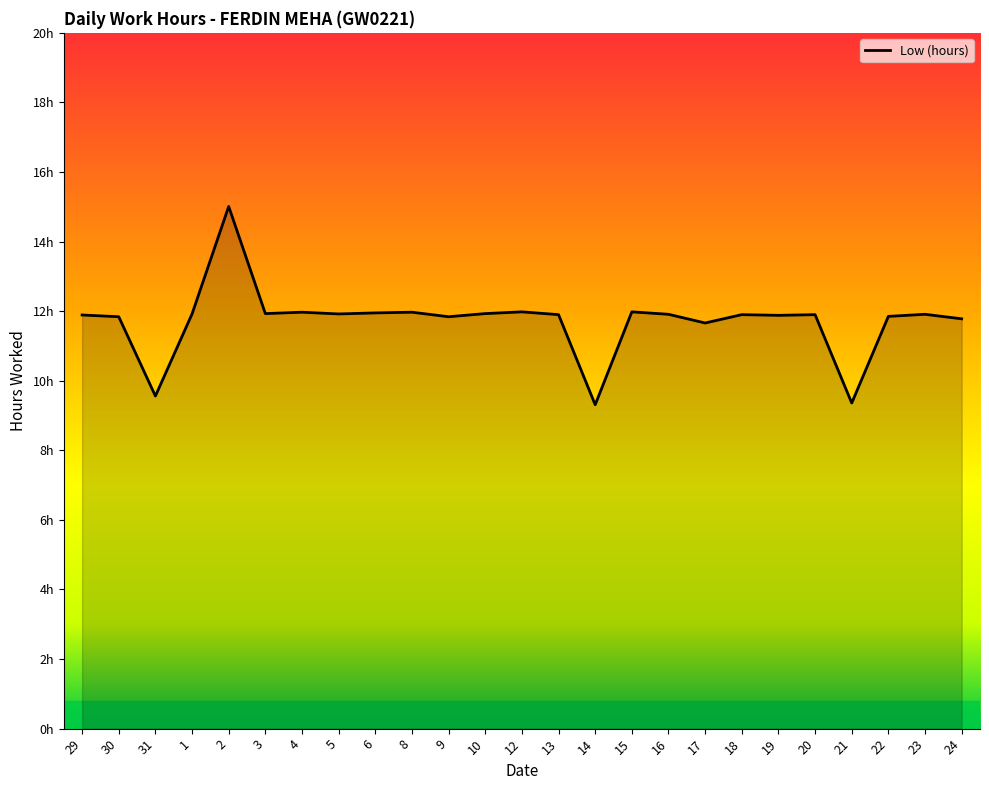

What position from the right is 17?

8